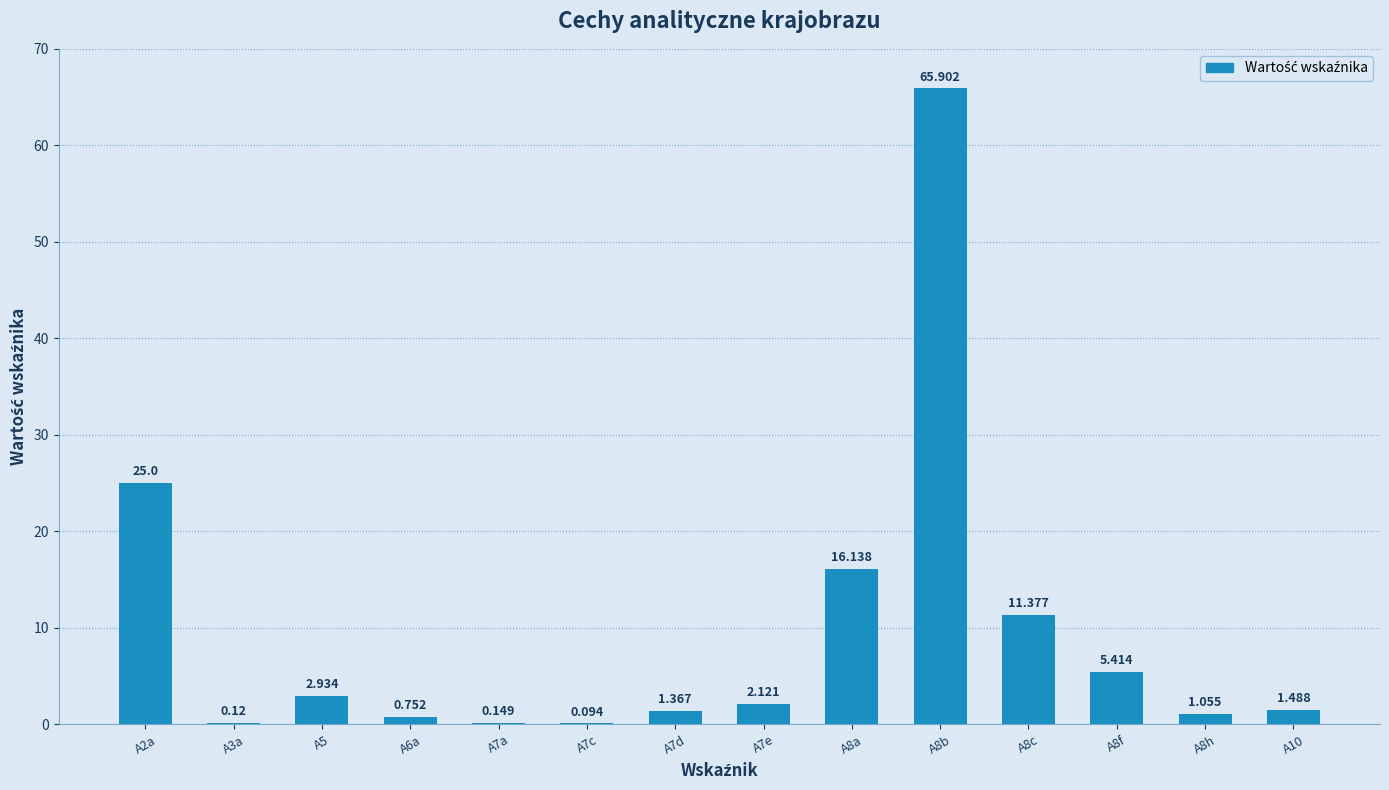

How many values exceed 2?

7